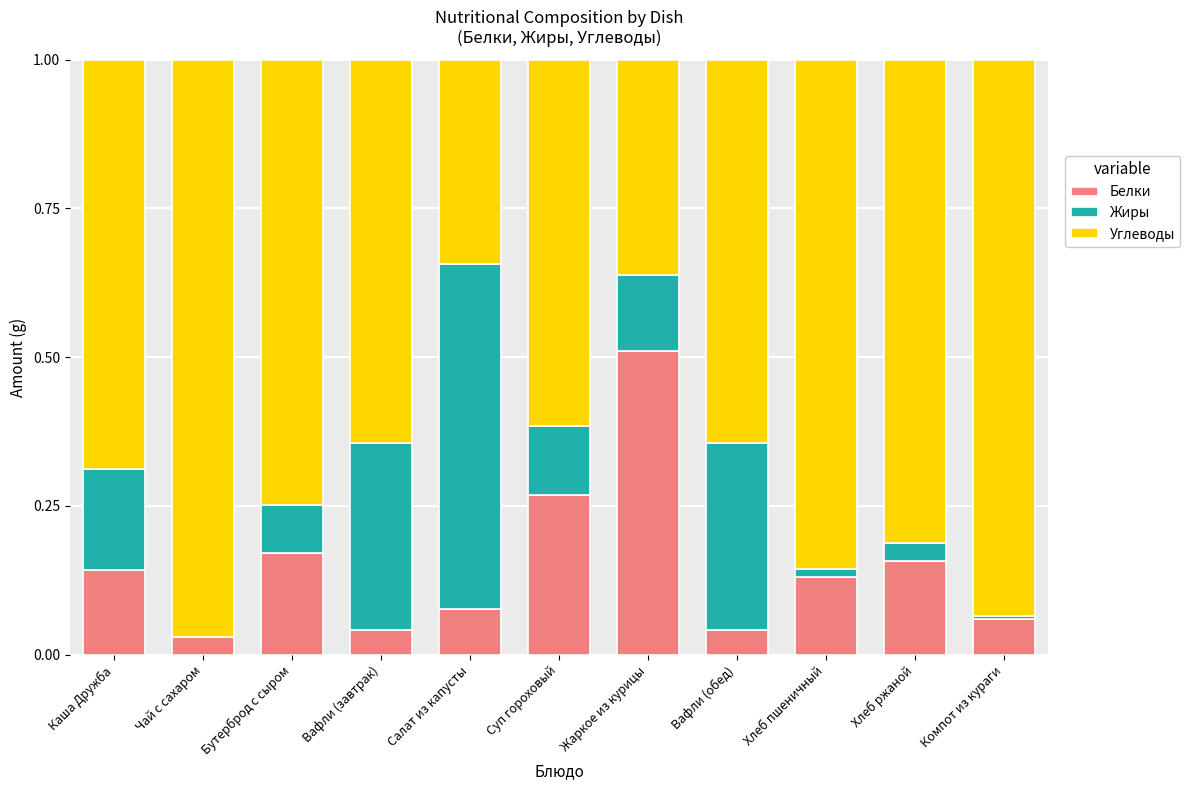

What is the sum of all Белки values?

1.6